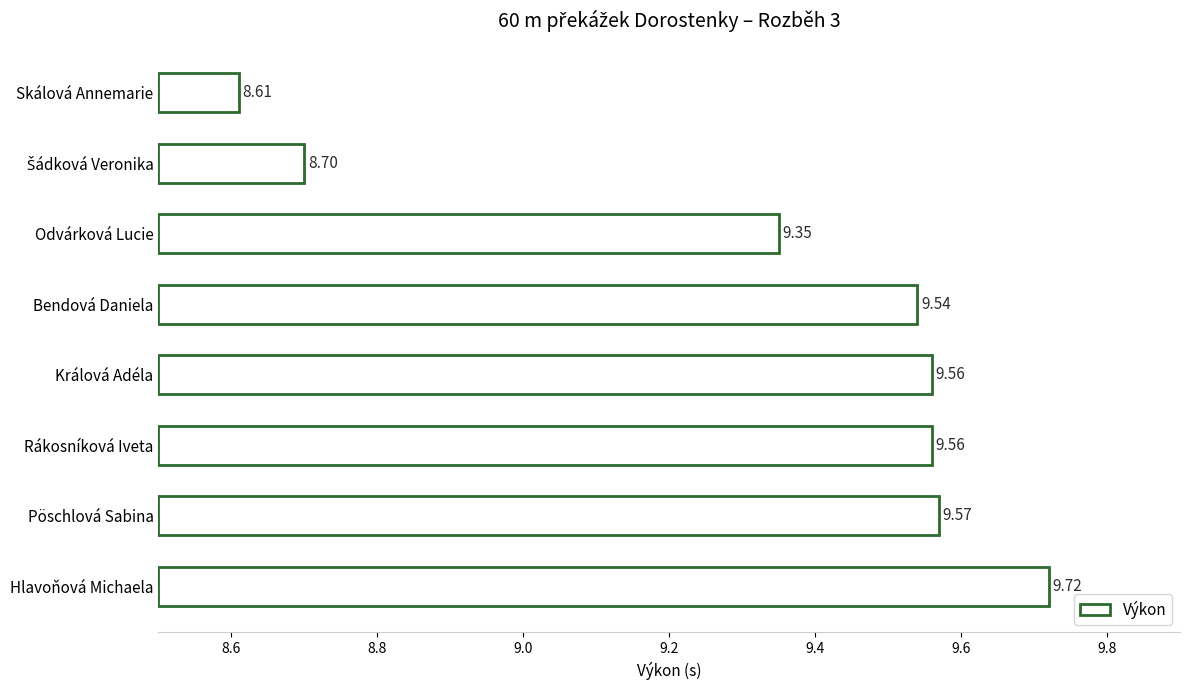

Count the number of data series in this chart.

1